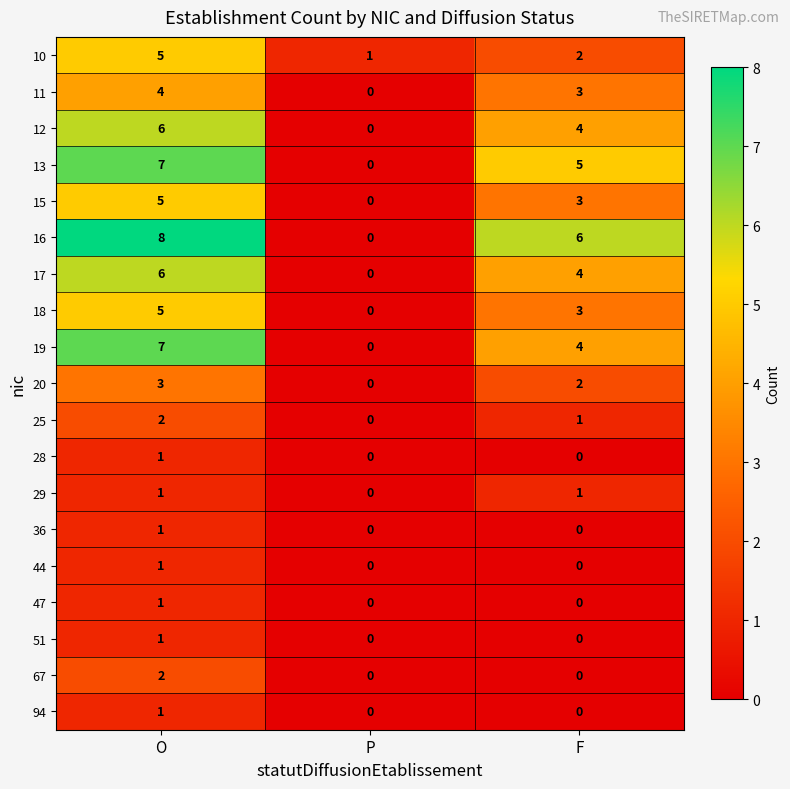

Which series has the largest total across all categories?

16